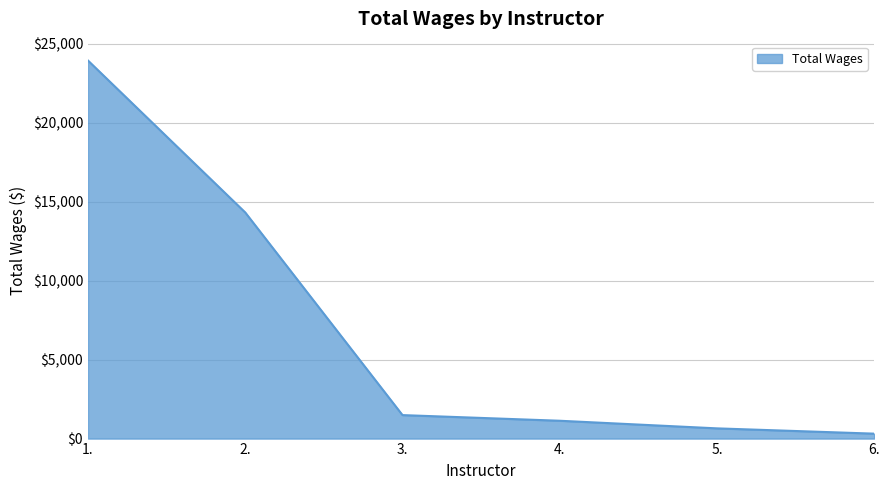

The chart shows a value of 32143 at 1.. True or false?

False